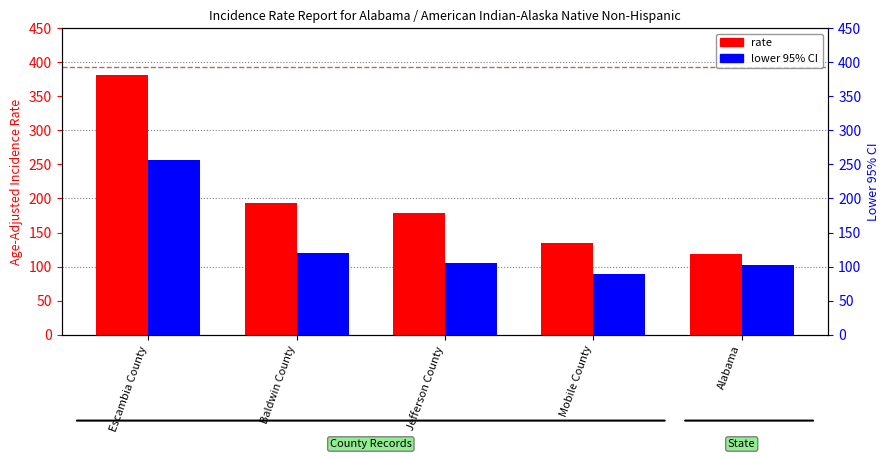

List the series in order of their overall mean, lowest first.

lower_ci, rate